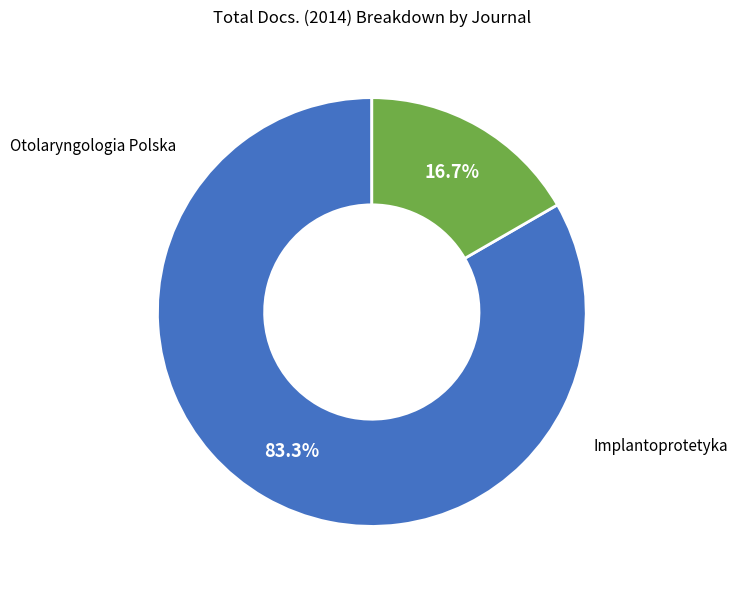

What is the largest slice in the pie chart?

Otolaryngologia Polska